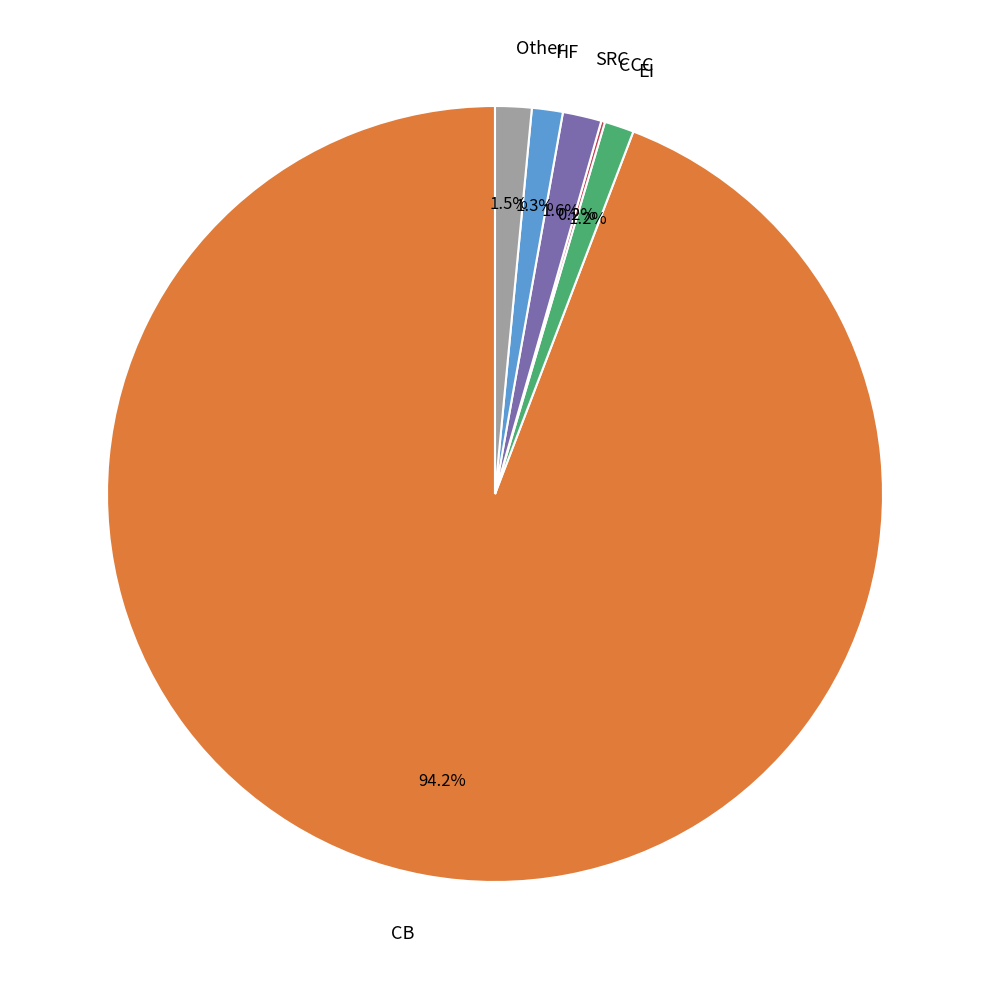

Is there a majority slice in this chart?

Yes